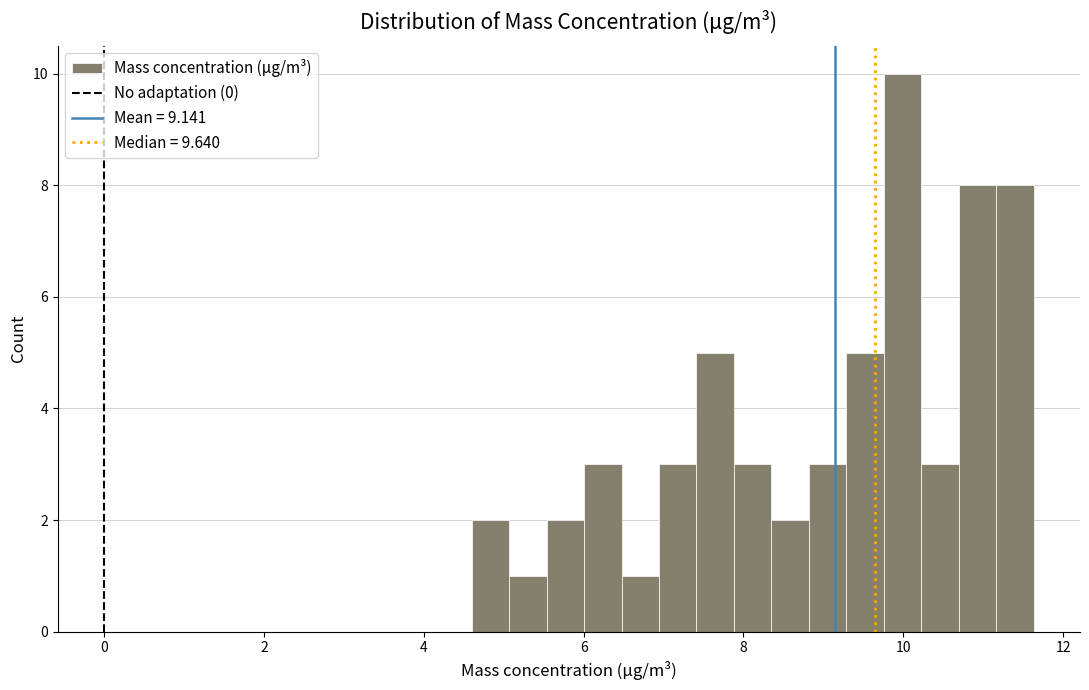

Around what value on the x-axis is the tallest bar? Give the approximate position of its centre, as read against the axis.

10.0